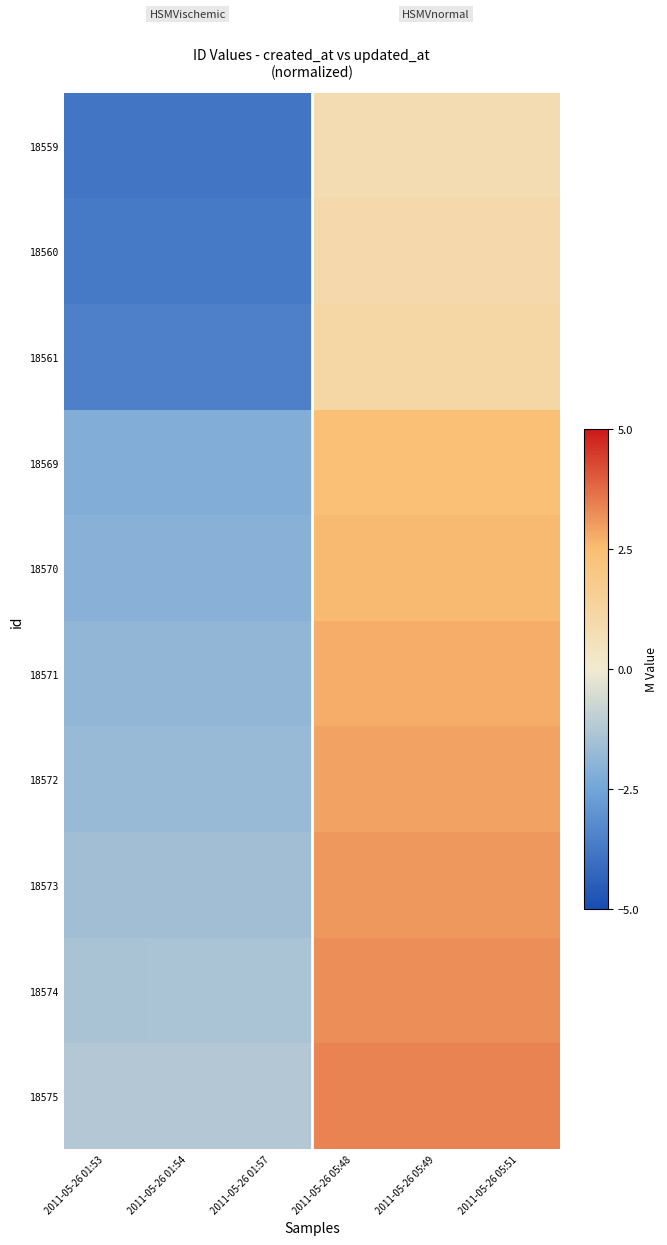

How many distinct data groups are displayed?

10